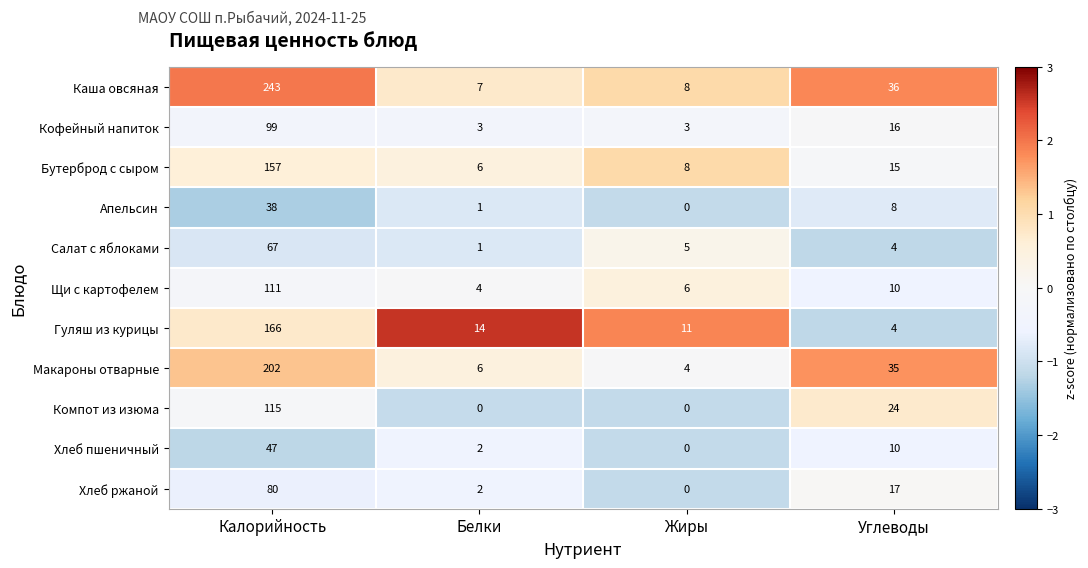

Rank the series by their maximum value, from lowest to highest.

Апельсин, Хлеб пшеничный, Салат с яблоками, Хлеб ржаной, Кофейный напиток, Щи с картофелем, Компот из изюма, Бутерброд с сыром, Гуляш из курицы, Макароны отварные, Каша овсяная